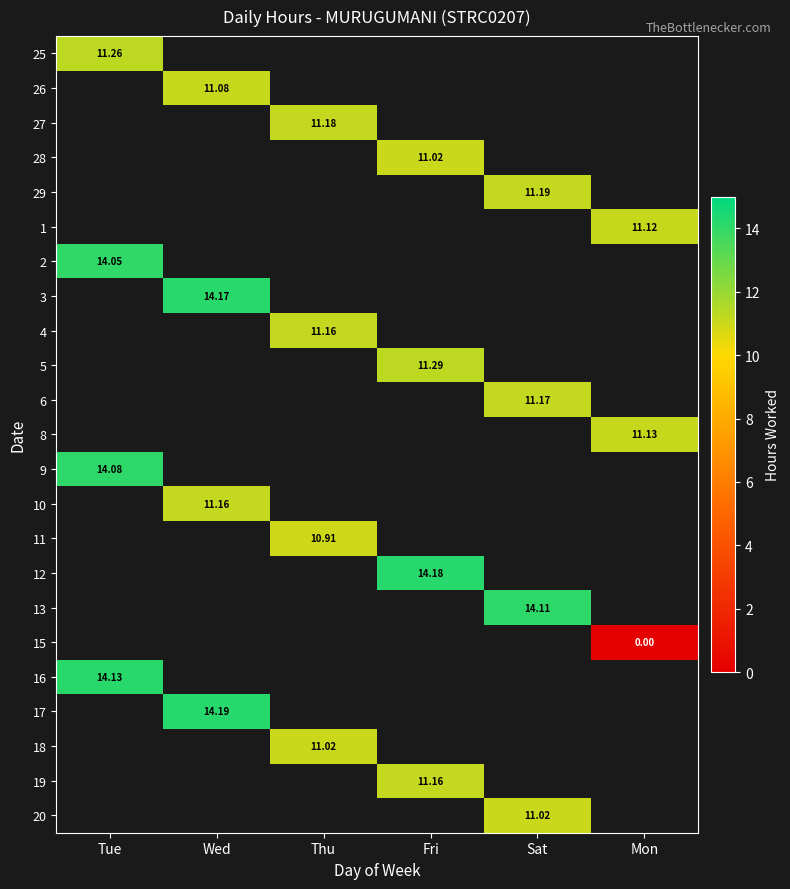

What is the maximum value for 9?

14.1